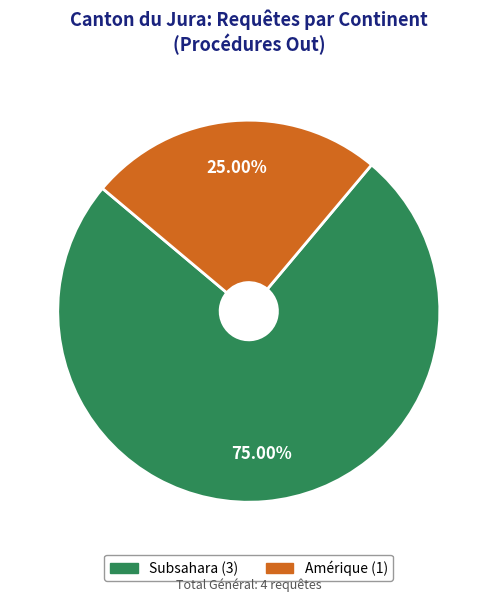

Is there a majority slice in this chart?

Yes